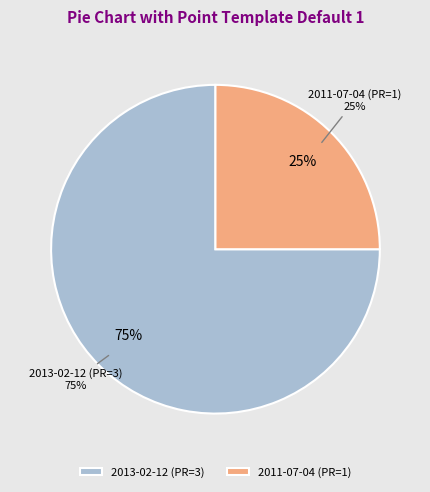

To the nearest percent, what is the combined percentage of 2011-07-04 and 2013-02-12?

100%